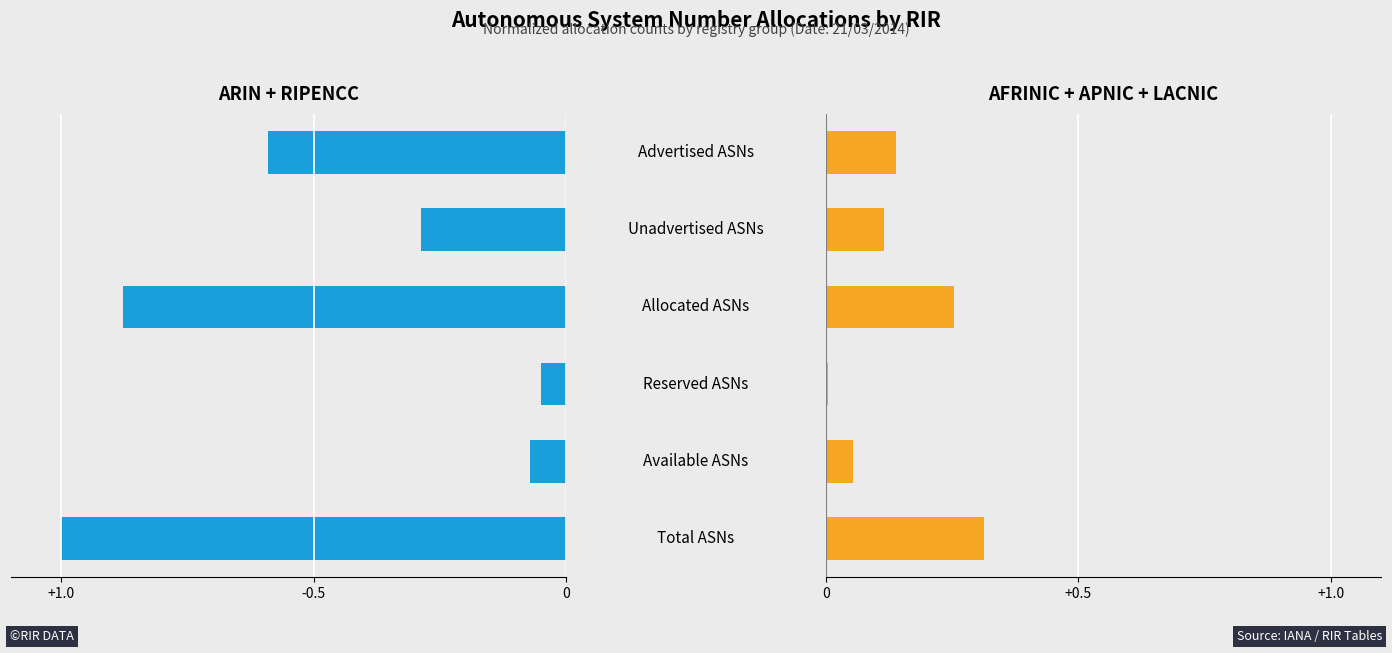

Count the number of data series in this chart.

2